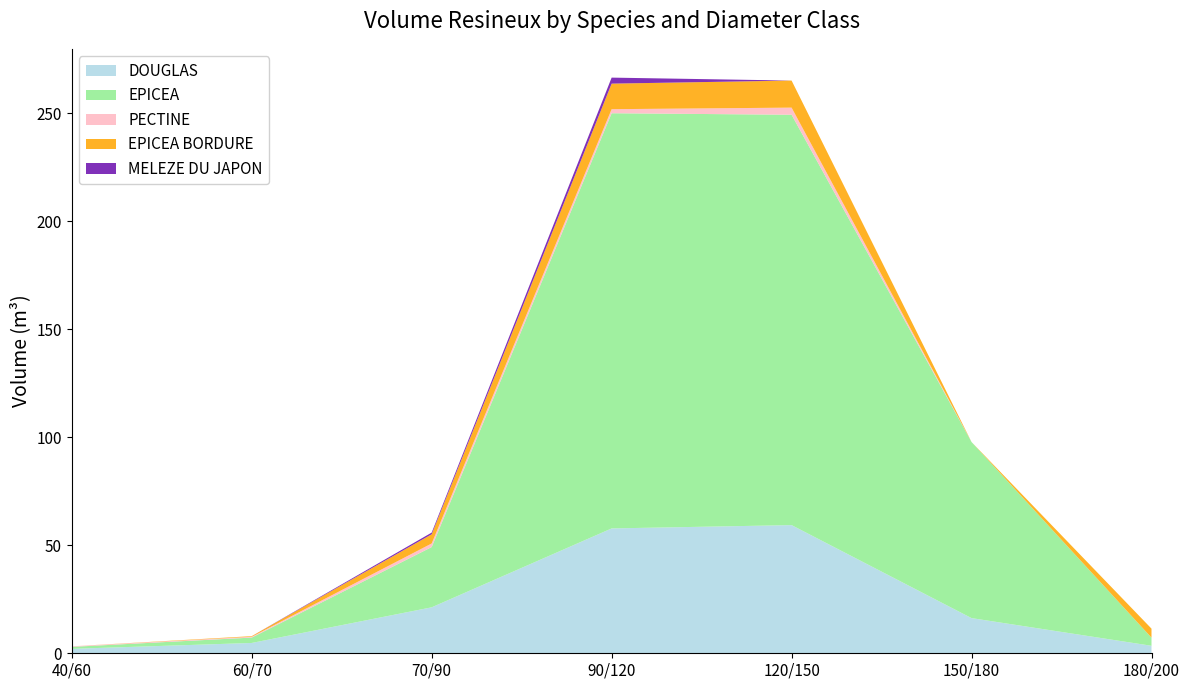

Reading right to left, what are all the values shown in this chart?

DOUGLAS: 180/200=3.5	150/180=16.3	120/150=59.3	90/120=57.8	70/90=21.3	60/70=4.8	40/60=2.1
EPICEA: 180/200=3.8	150/180=81.5	120/150=190.0	90/120=192.2	70/90=27.9	60/70=2.5	40/60=0.9
PECTINE: 180/200=0.0	150/180=0.0	120/150=3.3	90/120=1.9	70/90=1.7	60/70=0.4	40/60=0.3
EPICEA BORDURE: 180/200=4.2	150/180=0.0	120/150=12.5	90/120=11.8	70/90=4.3	60/70=0.3	40/60=0.0
MELEZE DU JAPON: 180/200=0.0	150/180=0.0	120/150=0.0	90/120=2.8	70/90=0.8	60/70=0.0	40/60=0.0